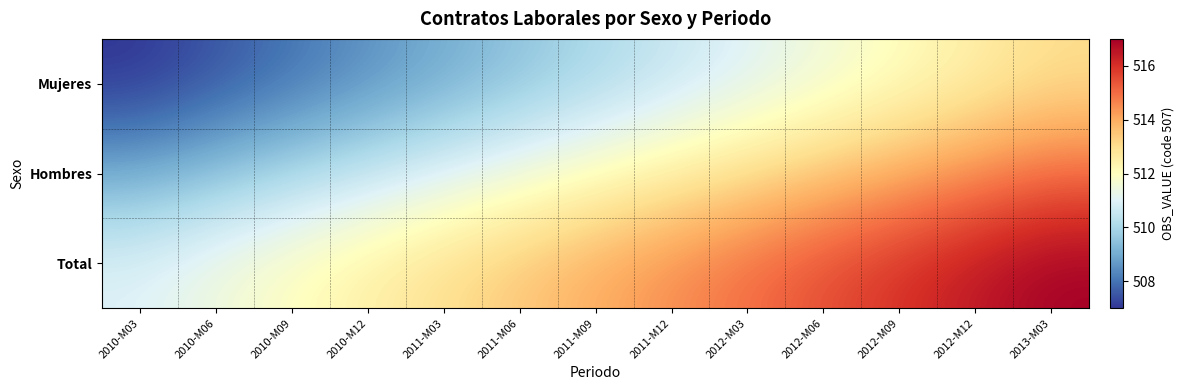

What is the difference between the highest and lowest values at 2012-M03?

4.0